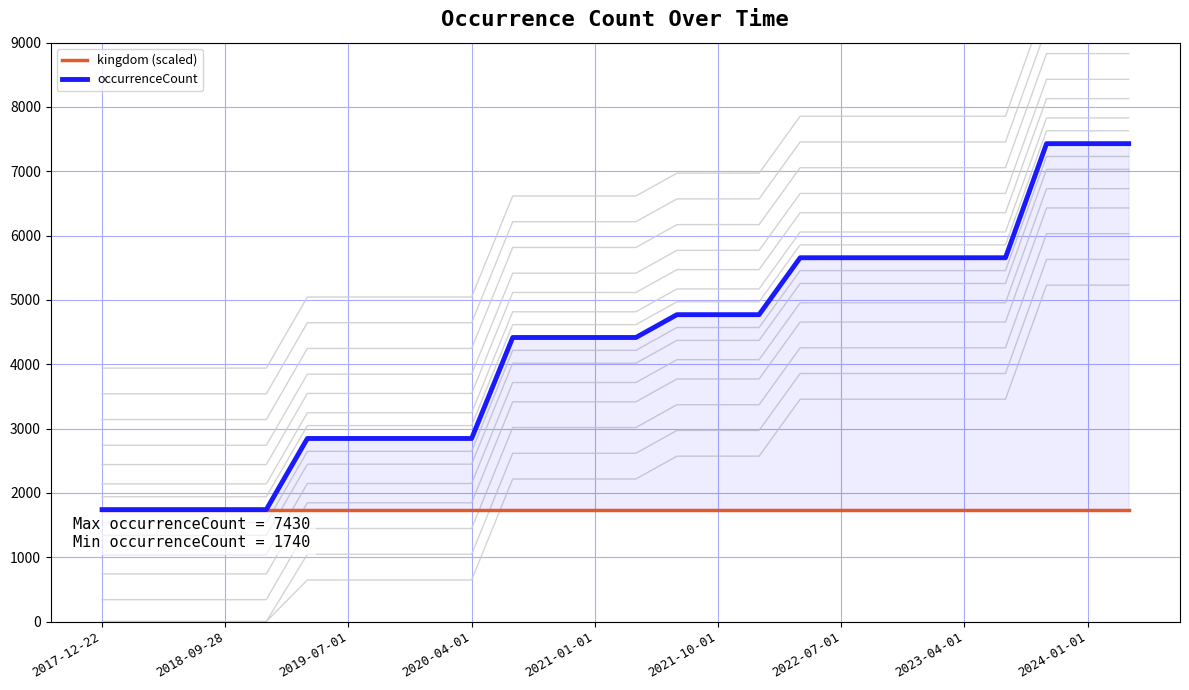

True or false: kingdom (scaled) and occurrenceCount cross at least once.

False